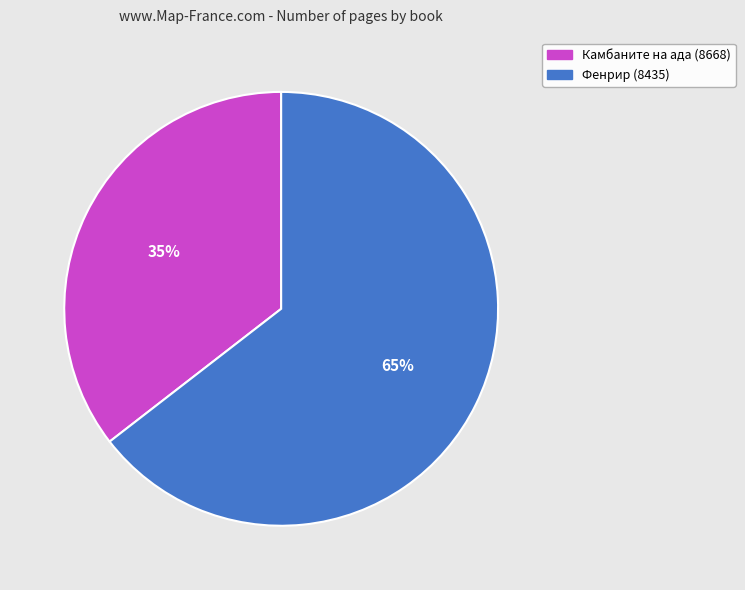

True or false: Фенрир (8435) accounts for 58% of the total.

False